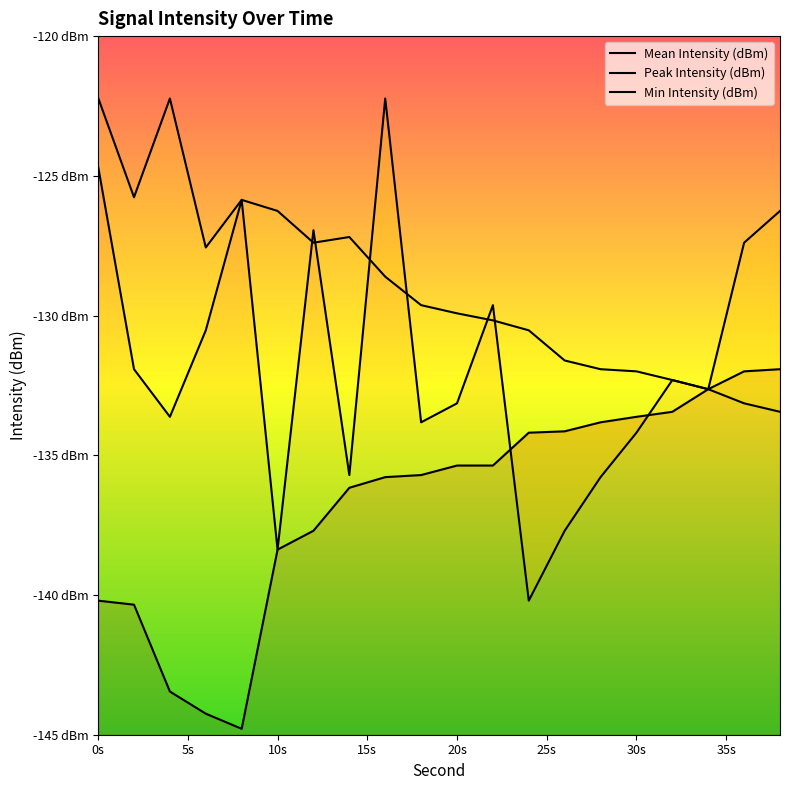

True or false: Mean Intensity (dBm) has more than 2 points higher than both neighbors.

True